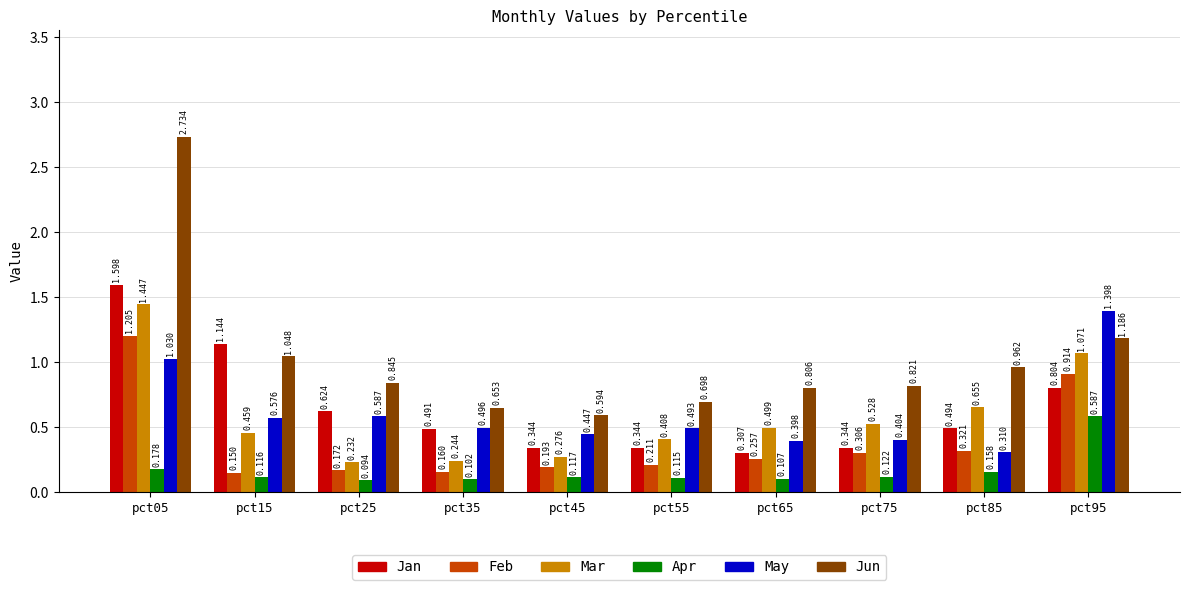

The May series shows 0.4 at pct45. True or false?

True